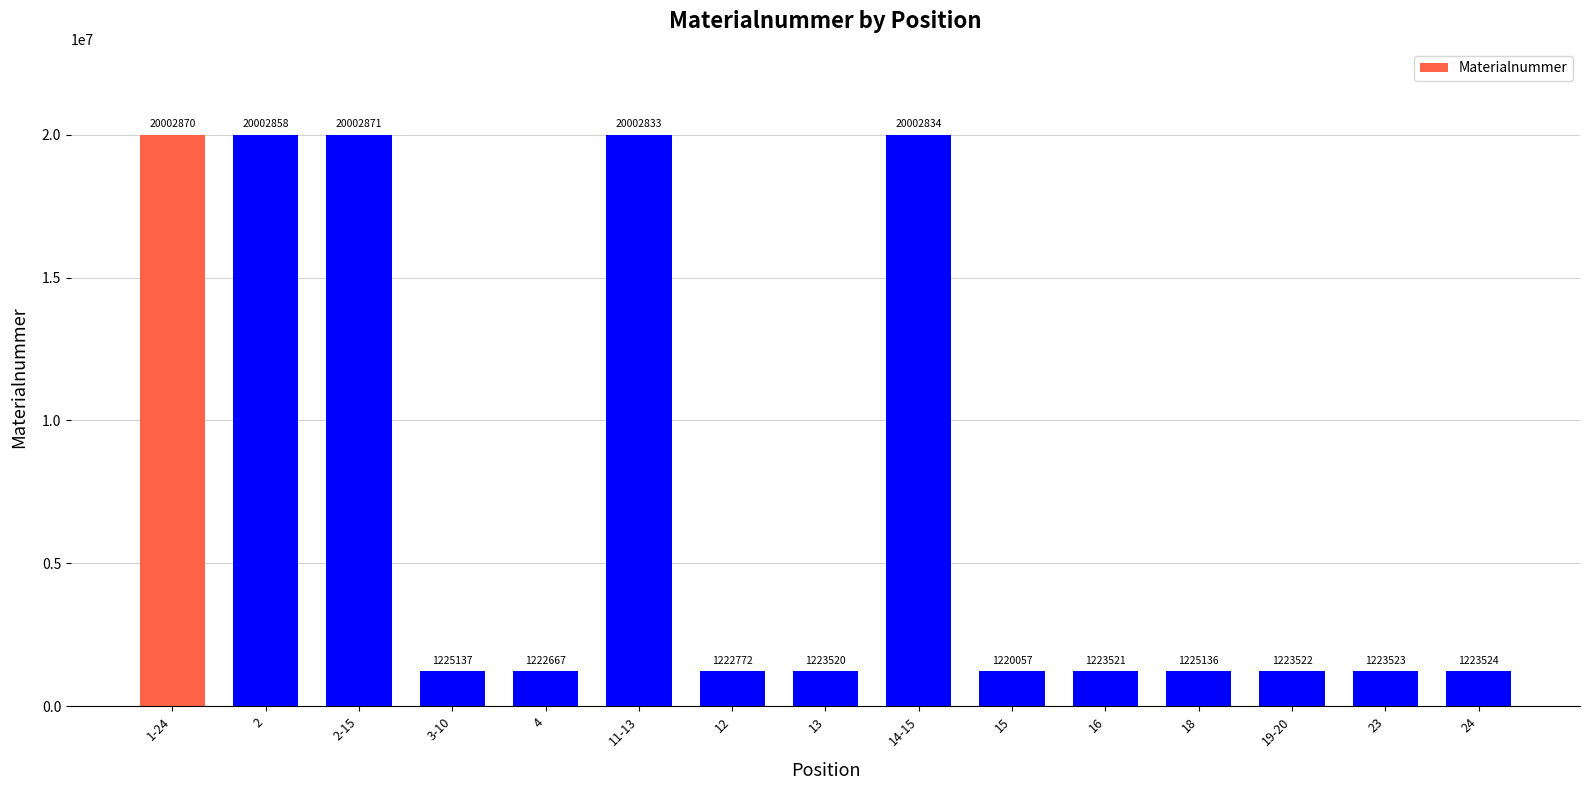

What is the average value?

7483176